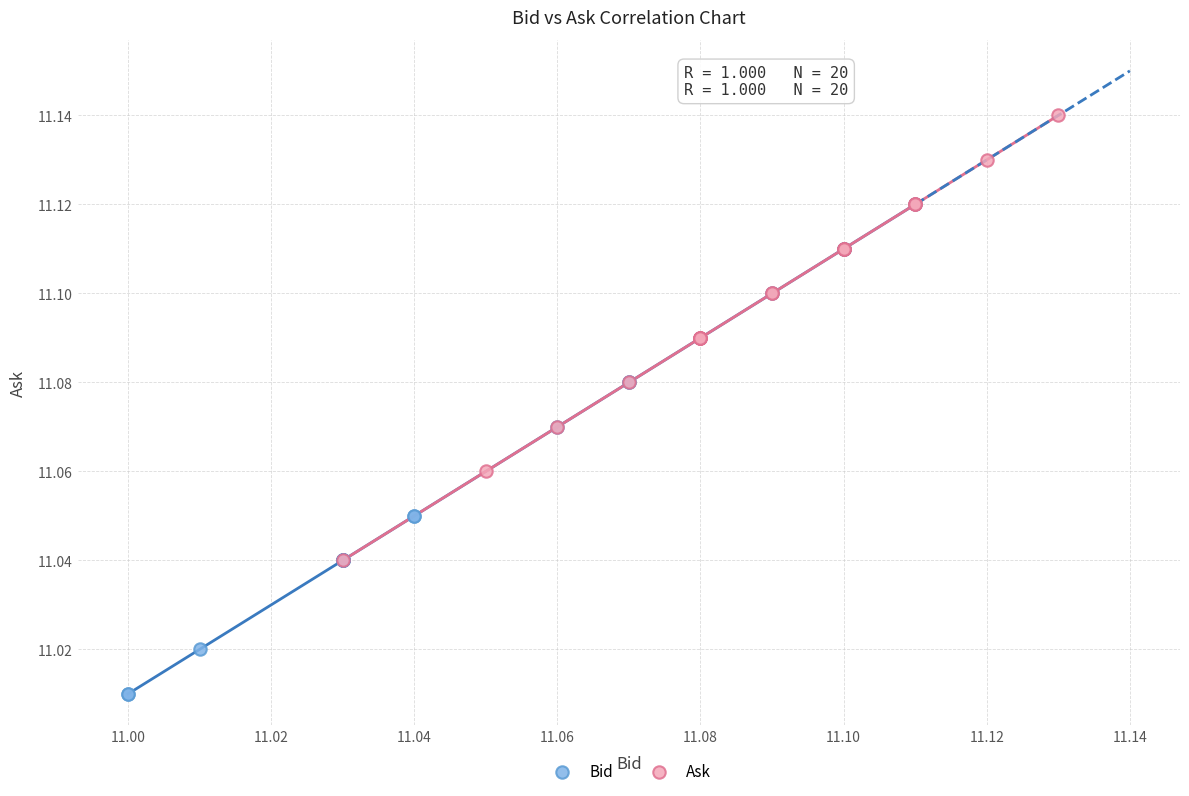

What are all the series names shown in the legend?

Bid, Ask